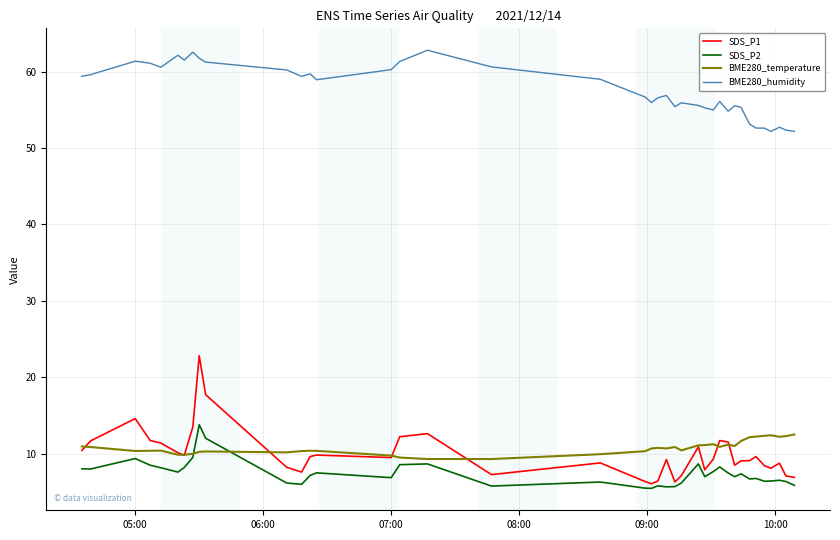

What is the sum of all BME280_humidity values?

2246.0